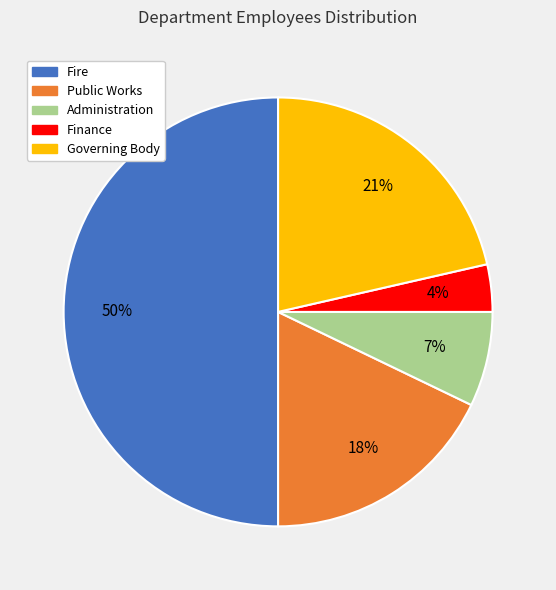

Does Governing Body account for over 50% of the chart?

No